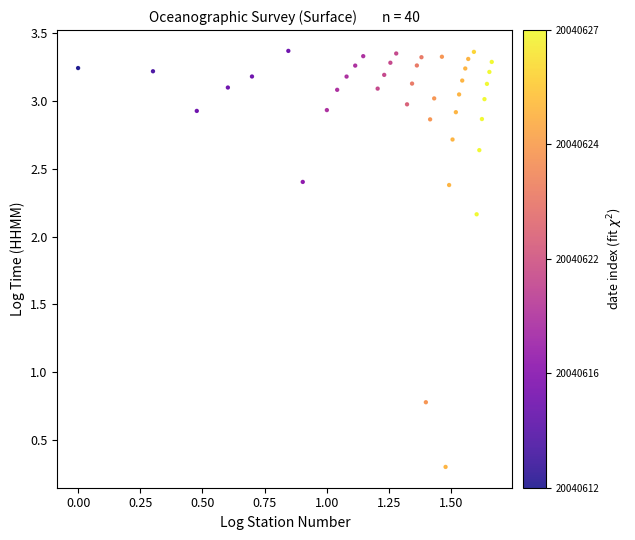

What is the range of X values (max minus min)?

1.7